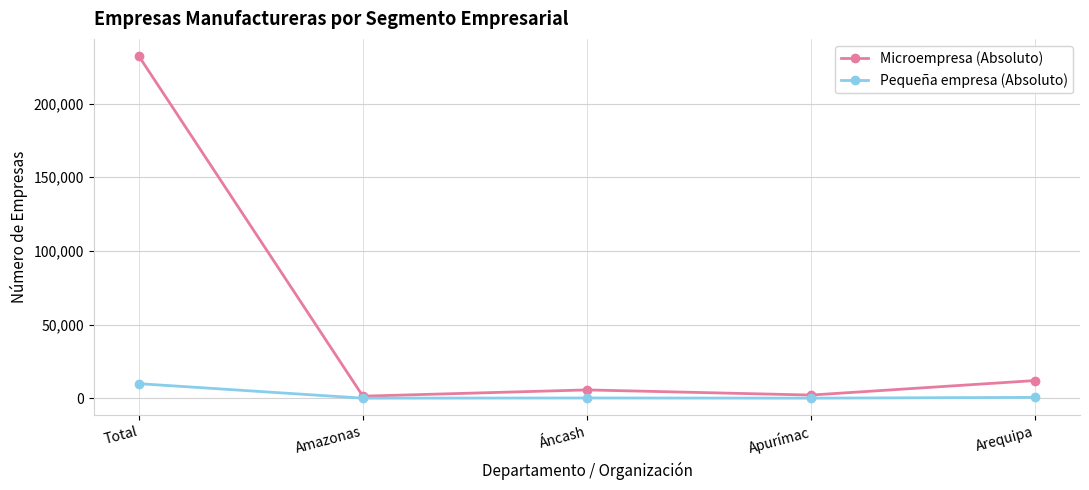

What position from the left is Arequipa?

5